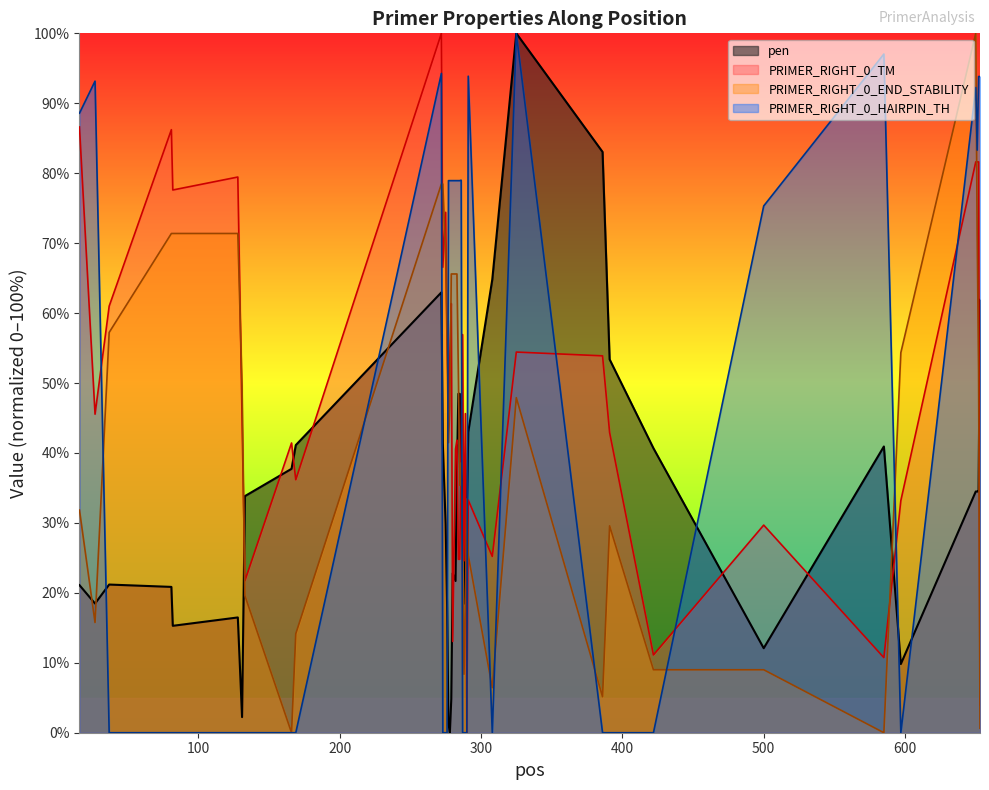

After their last crossing, which series has the higher values: PRIMER_RIGHT_0_TM or PRIMER_RIGHT_0_HAIRPIN_TH?

PRIMER_RIGHT_0_HAIRPIN_TH